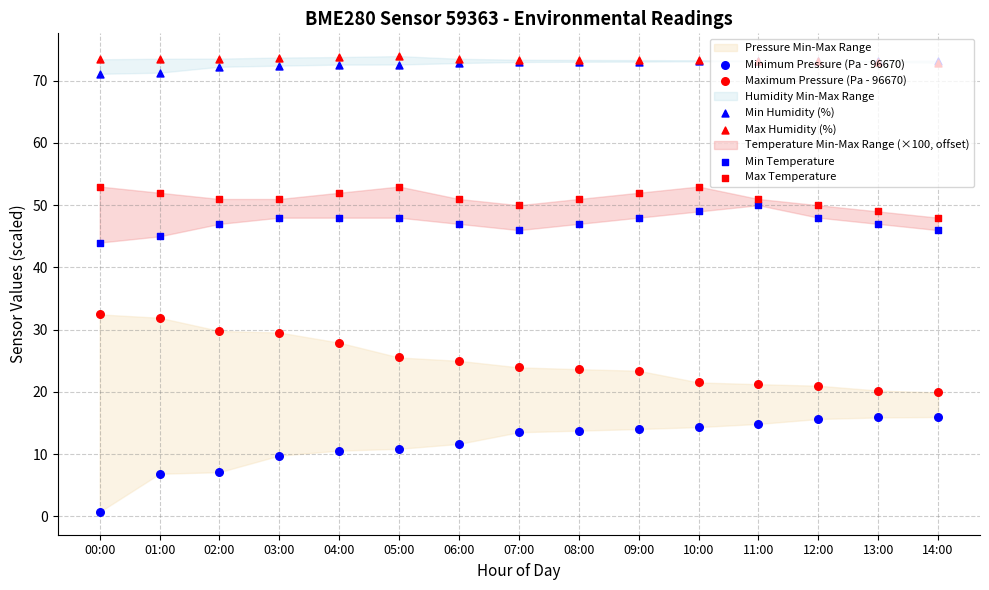

What is the total value across all series at 14:00?

276.0